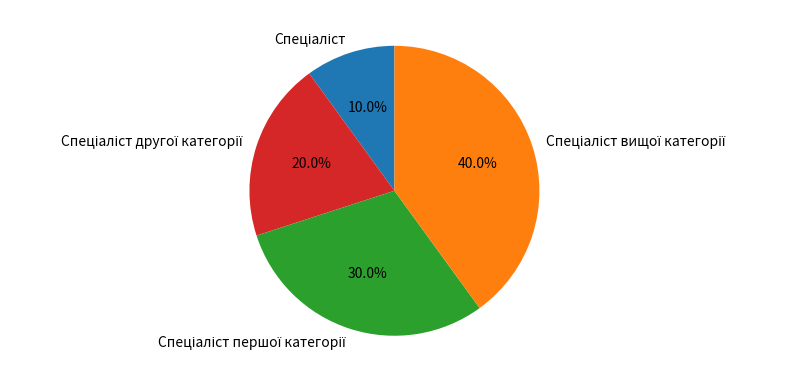

Is there any slice that represents more than half of the pie?

No